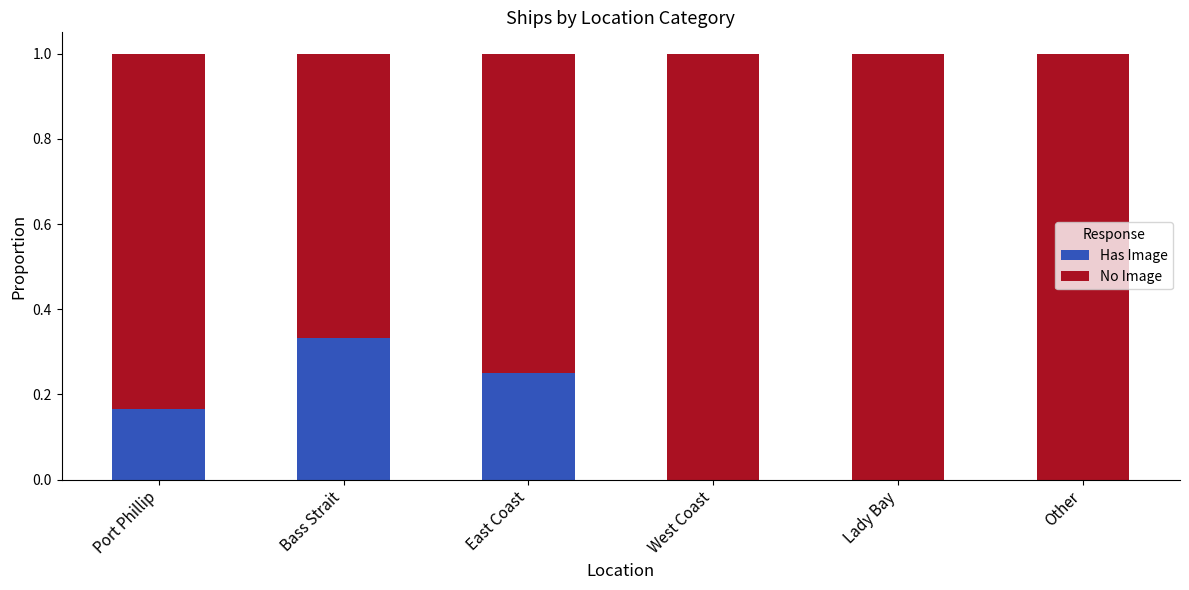

What is the total value across all series at Lady Bay?

1.0